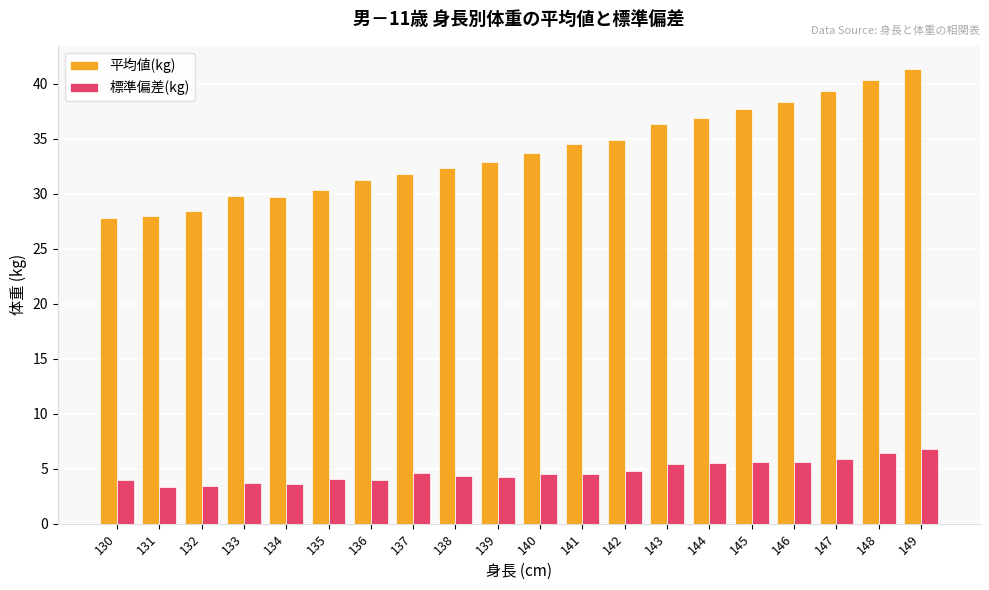

The value of 標準偏差(kg) at 145 is 5.6. True or false?

True